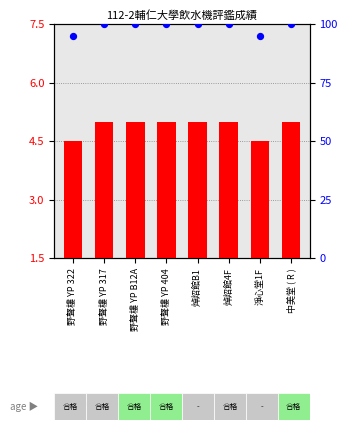

Which series has the widest spread of Y values?

percentile rank within the sample